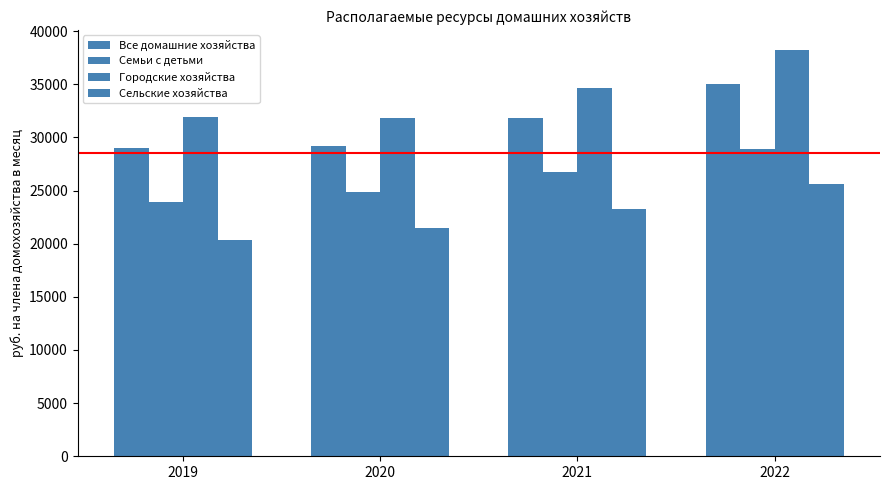

Which series changed the most between 2020 and 2022?

Городские хозяйства